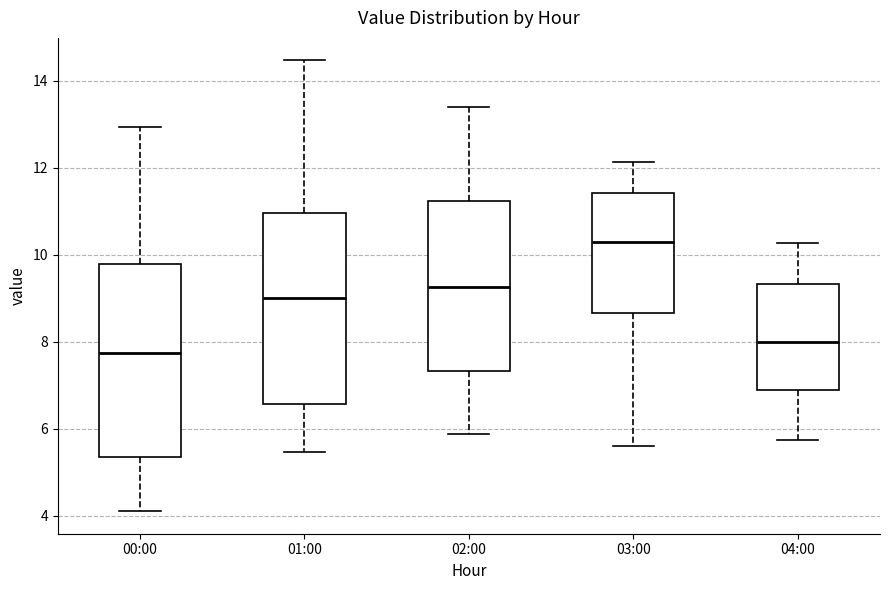

Reading left to right, transcribe this box plot: for each box, give where its median line is, the range the box spans, and where its two whiskers end, as read against the y-axis. The values are not printed on the chart, so give them approximately, as read against the axis.

00:00: median 7.8, box 5.4 to 9.8, whiskers 4.2 to 13.0
01:00: median 9.0, box 6.6 to 11.0, whiskers 5.4 to 14.4
02:00: median 9.2, box 7.4 to 11.2, whiskers 5.8 to 13.4
03:00: median 10.4, box 8.6 to 11.4, whiskers 5.6 to 12.2
04:00: median 8.0, box 6.8 to 9.4, whiskers 5.8 to 10.2